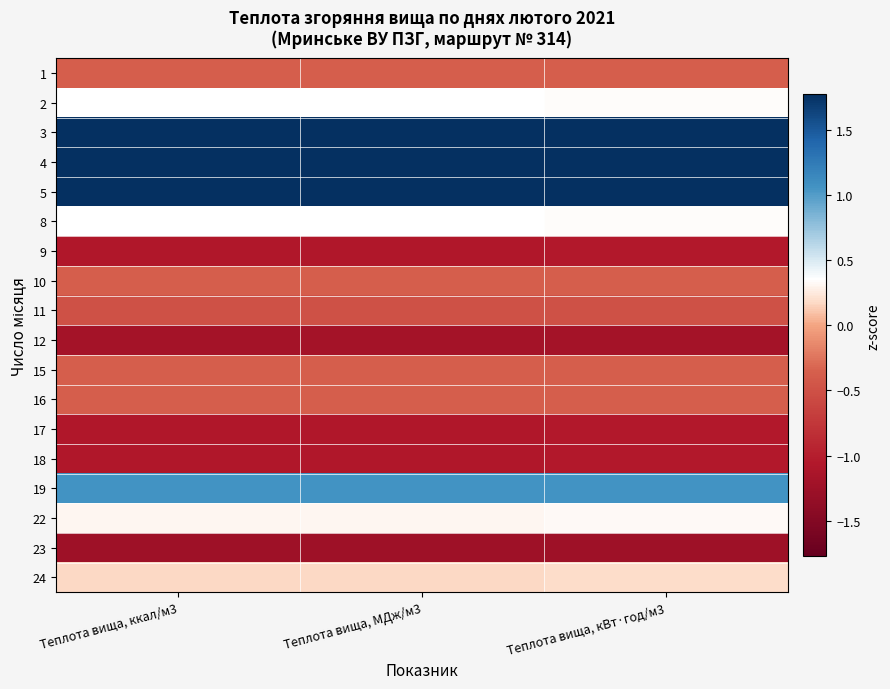

Reading left to right, list all the values displayed in this chart.

1: Теплота вища, ккал/м3=-0.4	Теплота вища, МДж/м3=-0.4	Теплота вища, кВт·год/м3=-0.4
2: Теплота вища, ккал/м3=0.3	Теплота вища, МДж/м3=0.3	Теплота вища, кВт·год/м3=0.3
3: Теплота вища, ккал/м3=1.8	Теплота вища, МДж/м3=1.8	Теплота вища, кВт·год/м3=1.8
4: Теплота вища, ккал/м3=1.8	Теплота вища, МДж/м3=1.8	Теплота вища, кВт·год/м3=1.8
5: Теплота вища, ккал/м3=1.8	Теплота вища, МДж/м3=1.8	Теплота вища, кВт·год/м3=1.8
8: Теплота вища, ккал/м3=0.3	Теплота вища, МДж/м3=0.3	Теплота вища, кВт·год/м3=0.3
9: Теплота вища, ккал/м3=-1.1	Теплота вища, МДж/м3=-1.1	Теплота вища, кВт·год/м3=-1.1
10: Теплота вища, ккал/м3=-0.4	Теплота вища, МДж/м3=-0.4	Теплота вища, кВт·год/м3=-0.4
11: Теплота вища, ккал/м3=-0.5	Теплота вища, МДж/м3=-0.5	Теплота вища, кВт·год/м3=-0.5
12: Теплота вища, ккал/м3=-1.2	Теплота вища, МДж/м3=-1.2	Теплота вища, кВт·год/м3=-1.2
15: Теплота вища, ккал/м3=-0.4	Теплота вища, МДж/м3=-0.4	Теплота вища, кВт·год/м3=-0.4
16: Теплота вища, ккал/м3=-0.4	Теплота вища, МДж/м3=-0.4	Теплота вища, кВт·год/м3=-0.4
17: Теплота вища, ккал/м3=-1.1	Теплота вища, МДж/м3=-1.1	Теплота вища, кВт·год/м3=-1.1
18: Теплота вища, ккал/м3=-1.1	Теплота вища, МДж/м3=-1.1	Теплота вища, кВт·год/м3=-1.1
19: Теплота вища, ккал/м3=1.1	Теплота вища, МДж/м3=1.1	Теплота вища, кВт·год/м3=1.1
22: Теплота вища, ккал/м3=0.3	Теплота вища, МДж/м3=0.3	Теплота вища, кВт·год/м3=0.3
23: Теплота вища, ккал/м3=-1.2	Теплота вища, МДж/м3=-1.2	Теплота вища, кВт·год/м3=-1.2
24: Теплота вища, ккал/м3=0.2	Теплота вища, МДж/м3=0.2	Теплота вища, кВт·год/м3=0.2